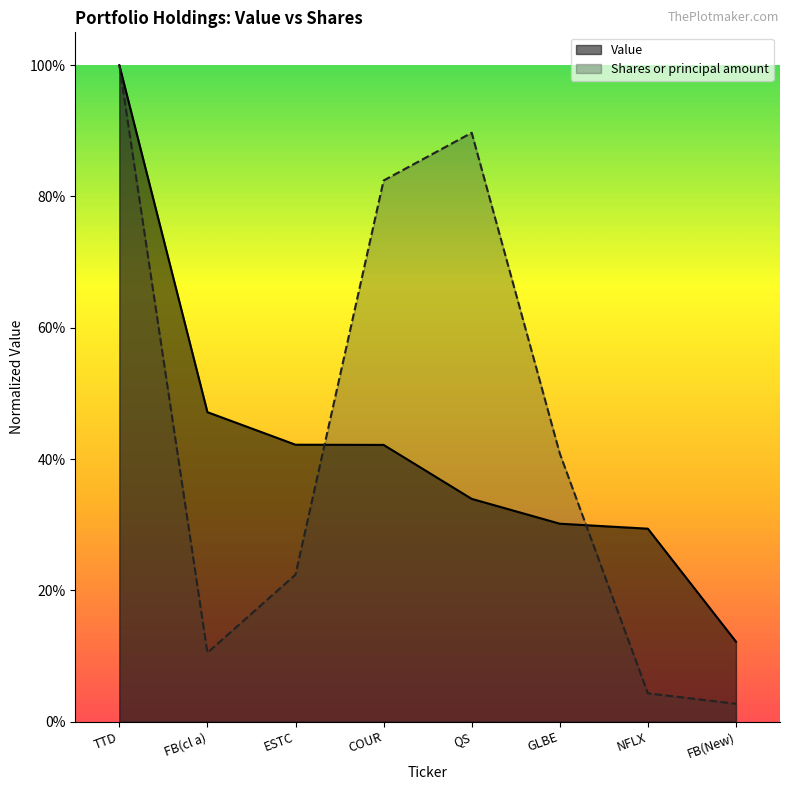

Between COUR and FB(cl a), which is larger?

FB(cl a)